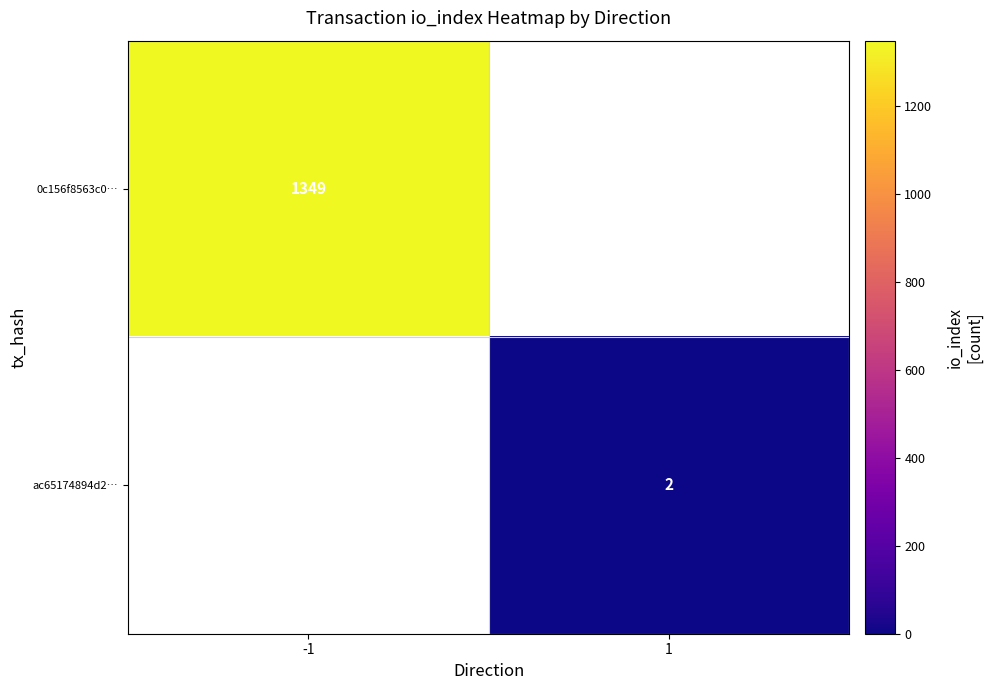

What is the maximum value shown in the chart?

1349.0